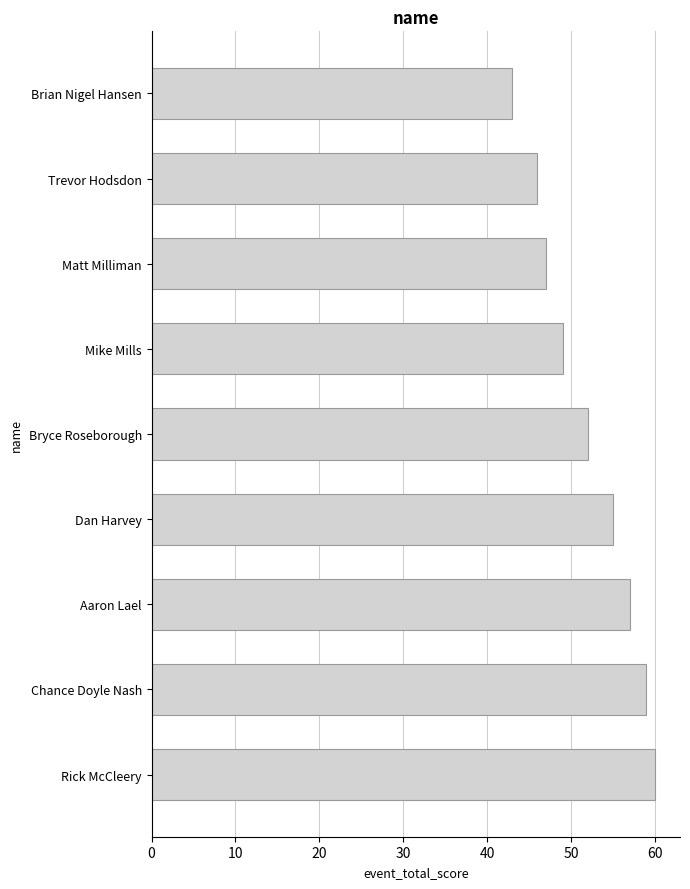

What is the change in value from Brian Nigel Hansen to Aaron Lael?

+14